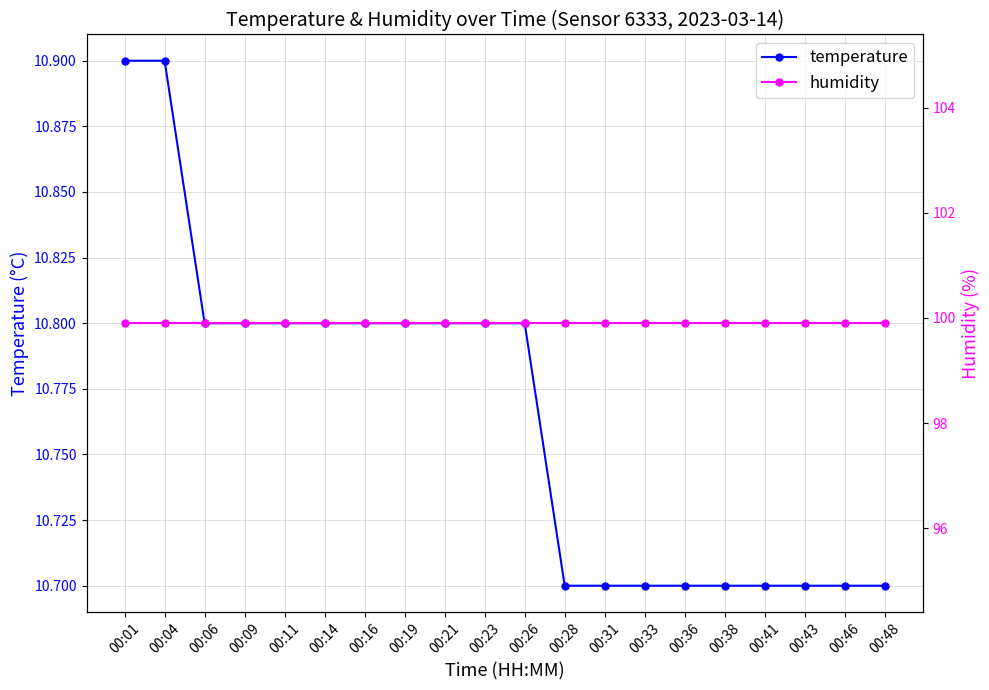

Is this an area chart (filled region under the line)?

No